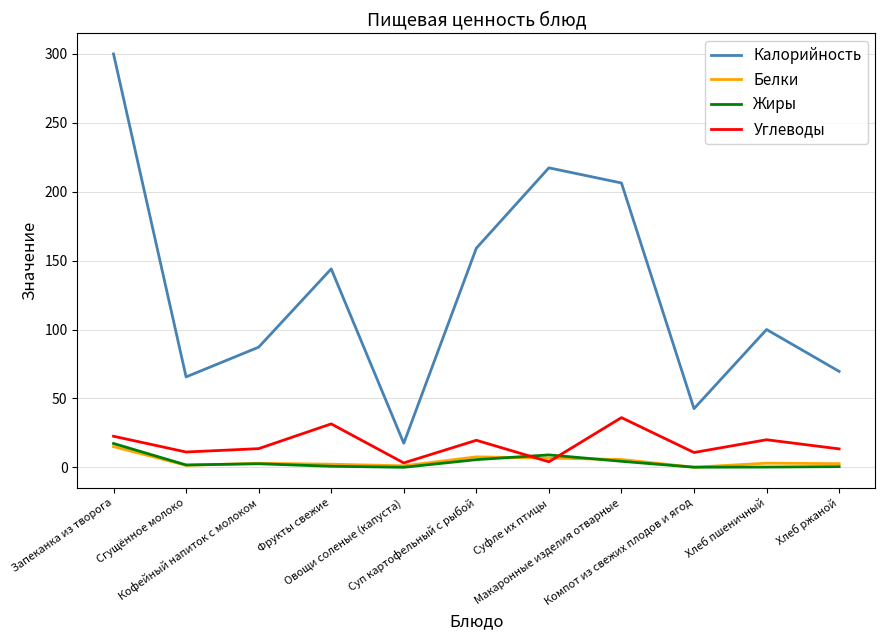

What are all the series names shown in the legend?

Калорийность, Белки, Жиры, Углеводы